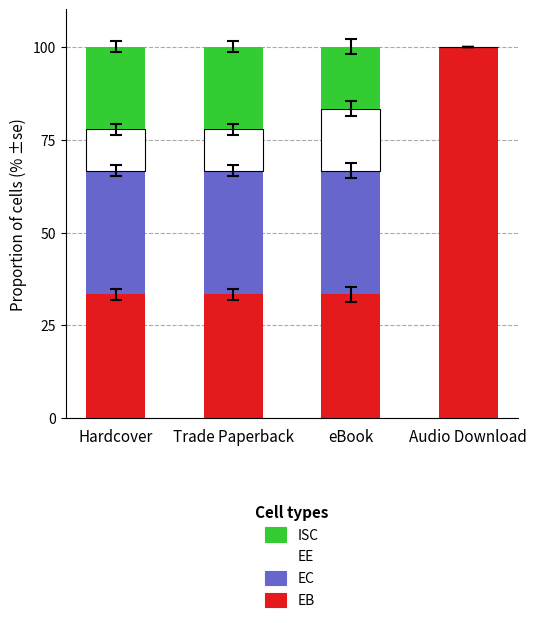

What are all the series names shown in the legend?

ISC, EE, EC, EB